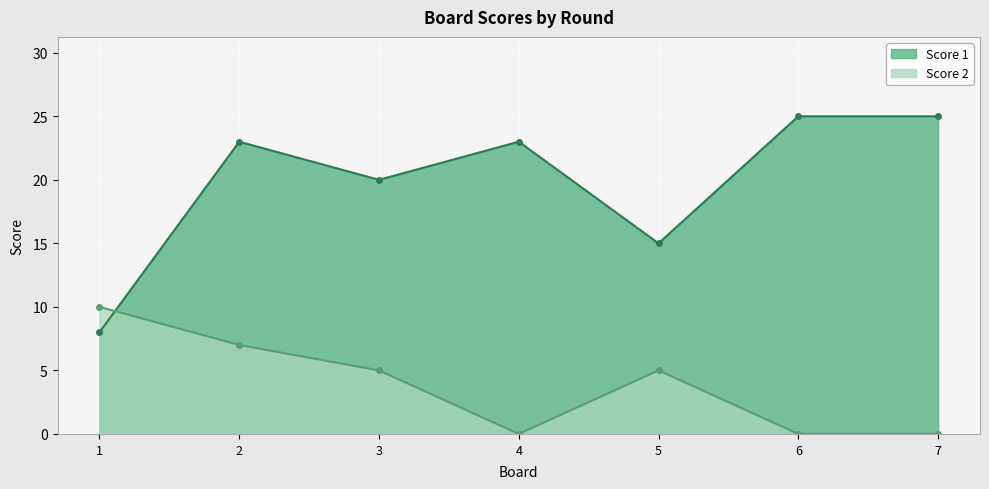

Which series has the widest spread of values?

Score 1